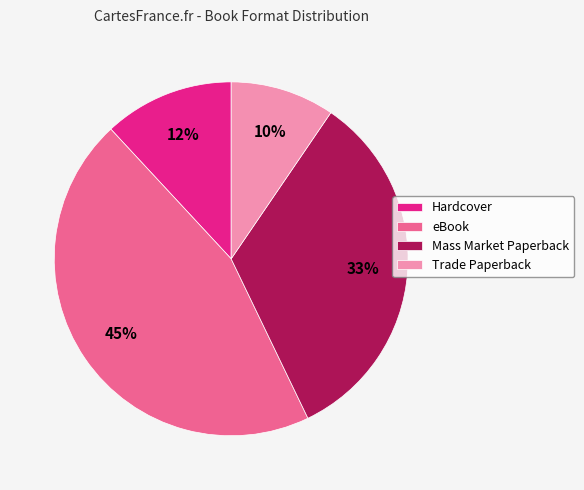

To the nearest percent, what percentage of the pie is eBook?

45%